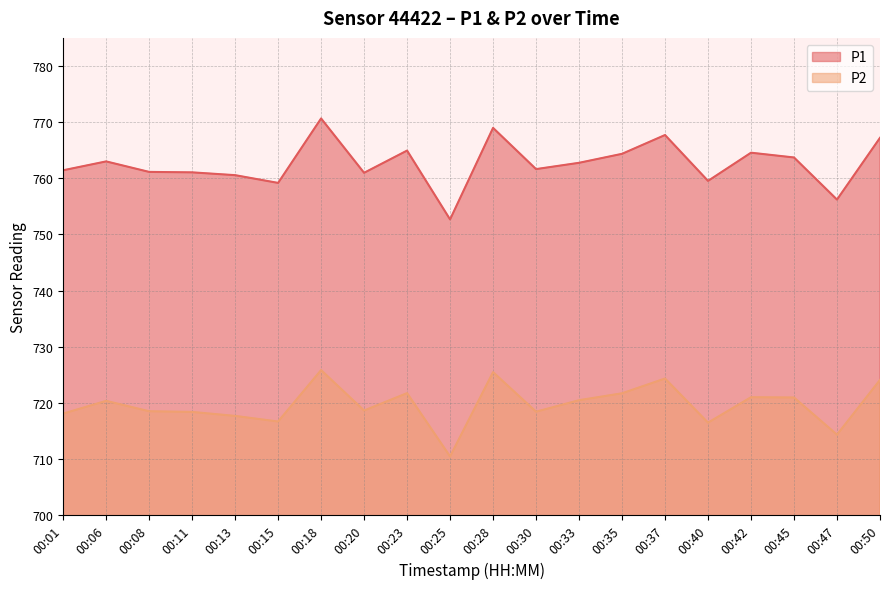

What is the sum of all P2 values?

14393.5